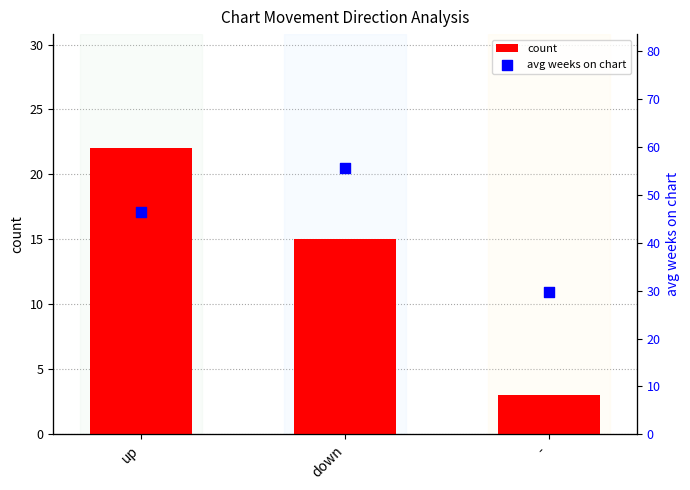

Which series has the largest total across all categories?

avg weeks on chart